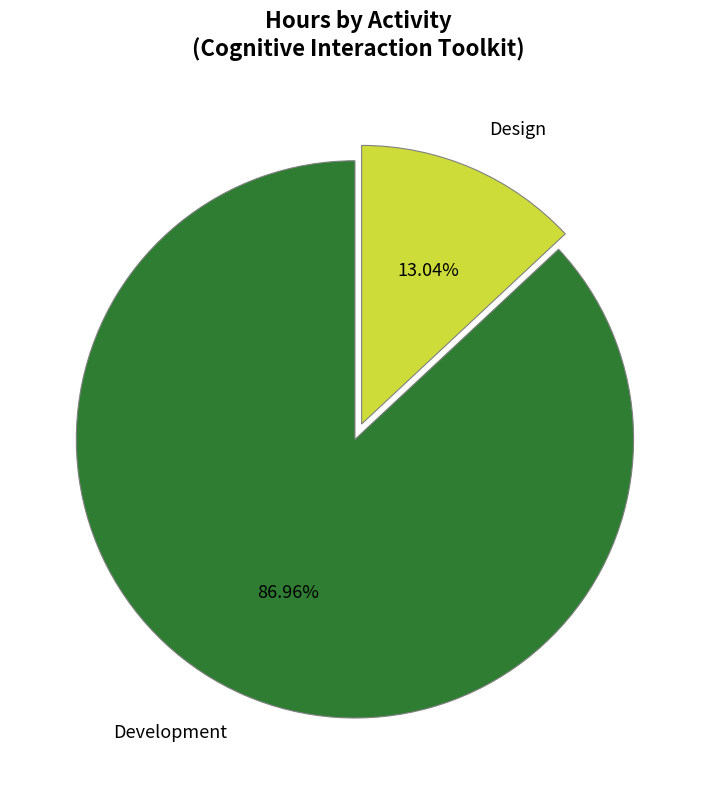

Combined, what portion of the pie is Development and Design?

100.0%